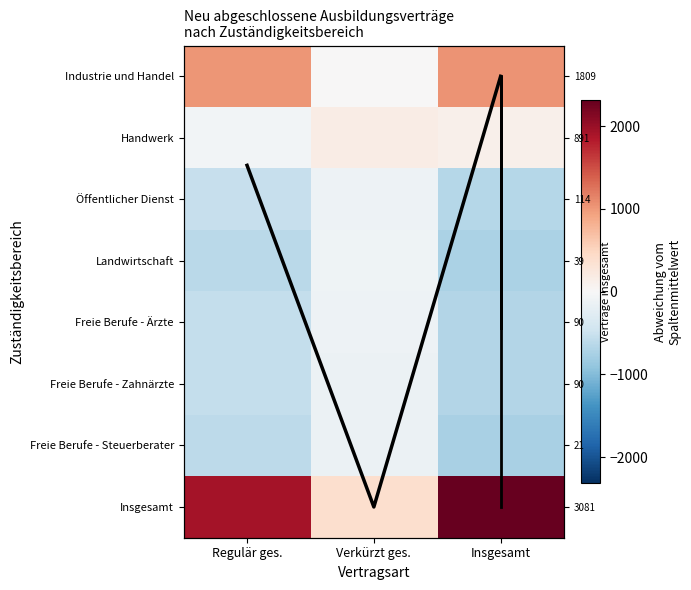

At how many categories does at least one series exceed 1666?

2